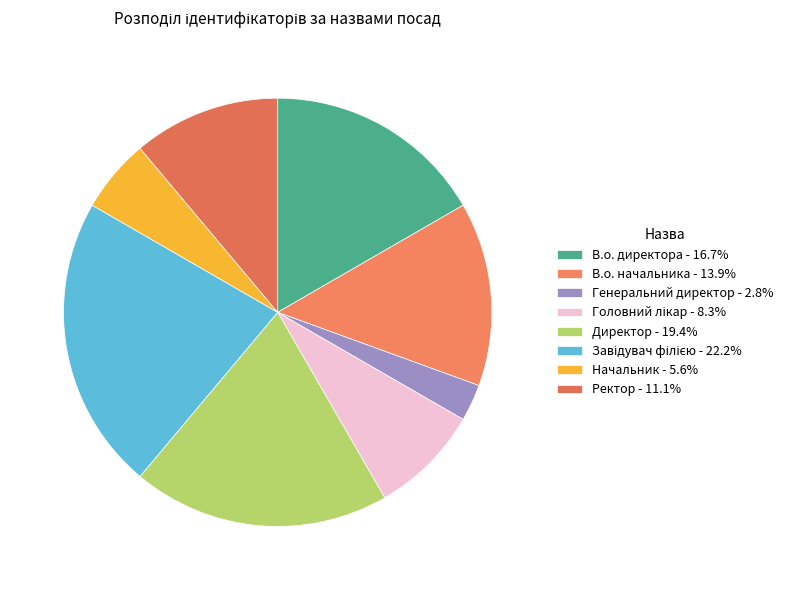

Count the number of slices in the pie.

8